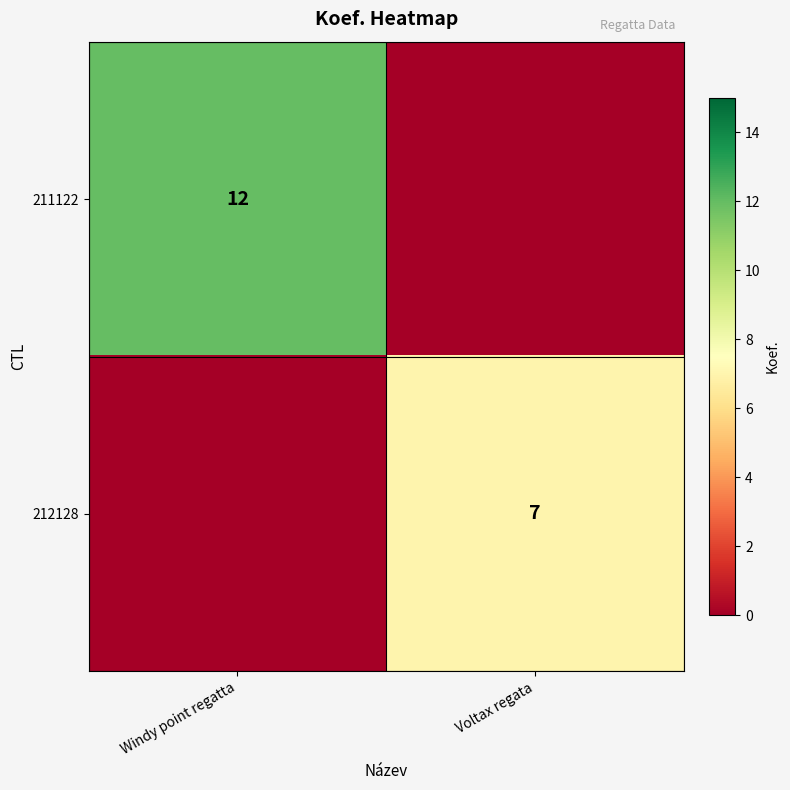

The value of 212128 at Voltax regata is 7. True or false?

True